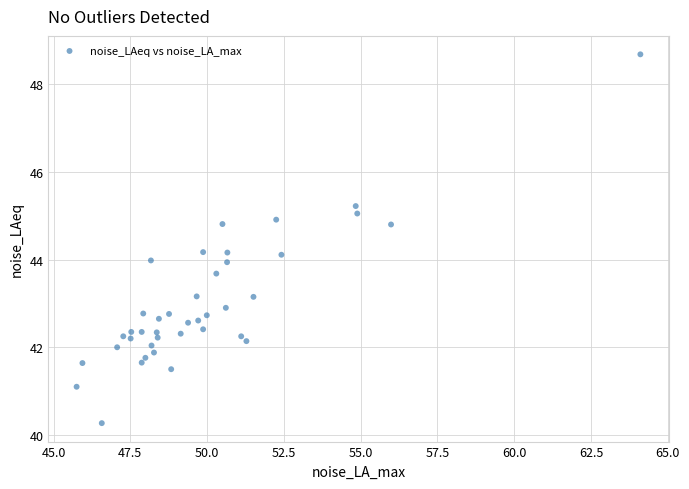

What is the range of Y values (max minus min)?

8.4